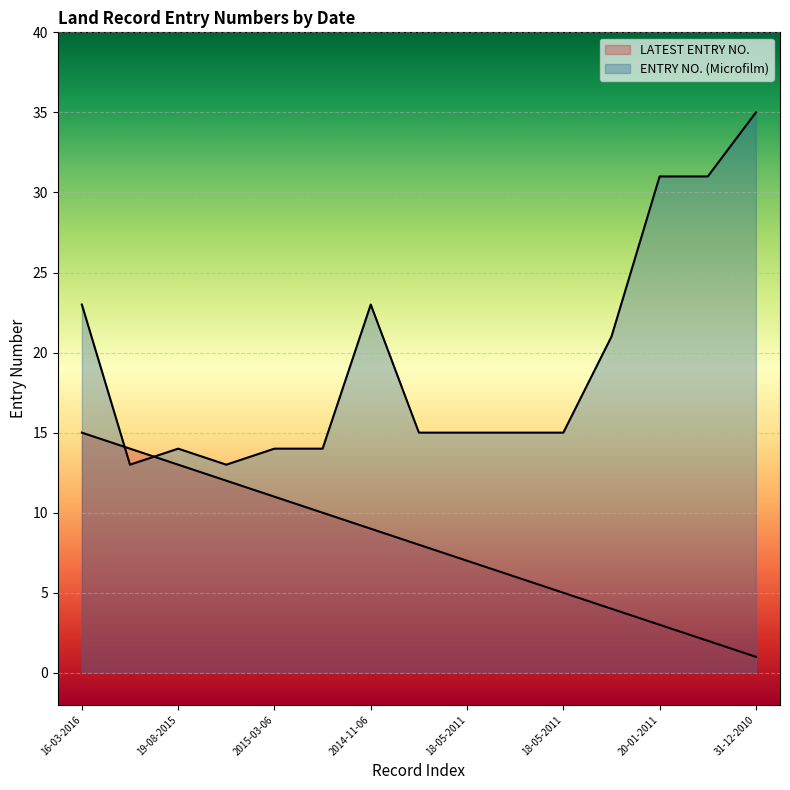

What are all the series names shown in the legend?

LATEST ENTRY NO., ENTRY NO. (Microfilm)